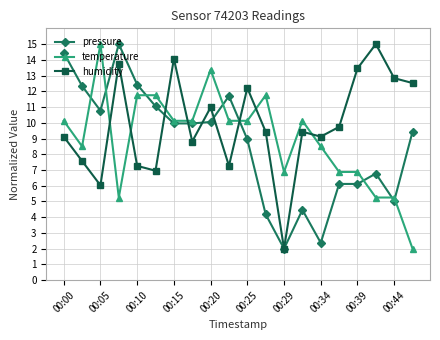

What is the value of the pressure point at the 8th from the left?

10.0